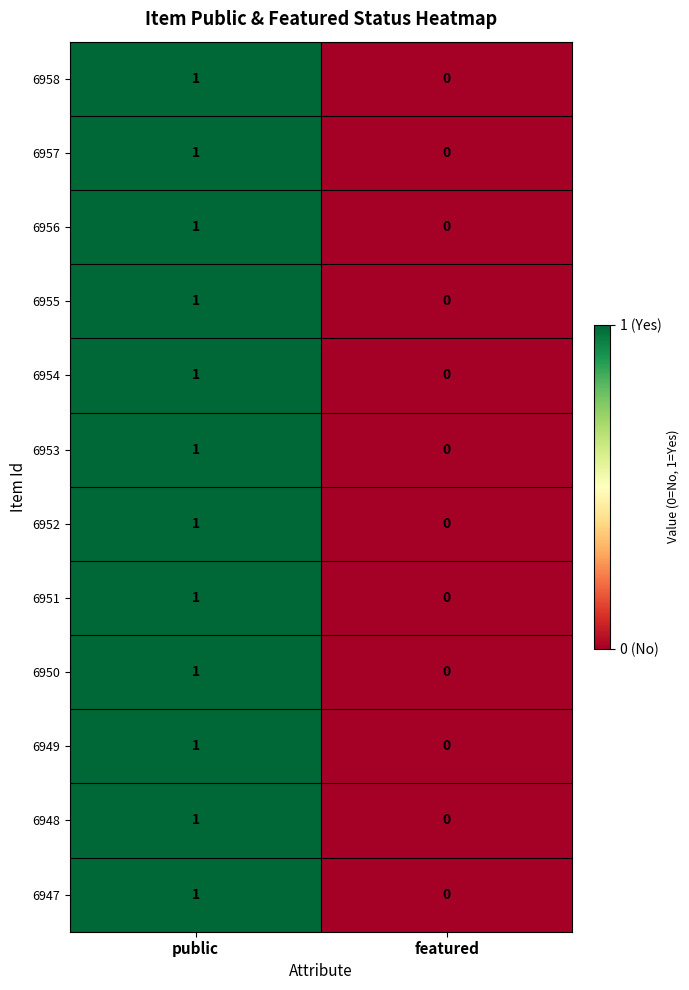

Is the value of 6957 at featured greater than the value of 6956 at public?

No